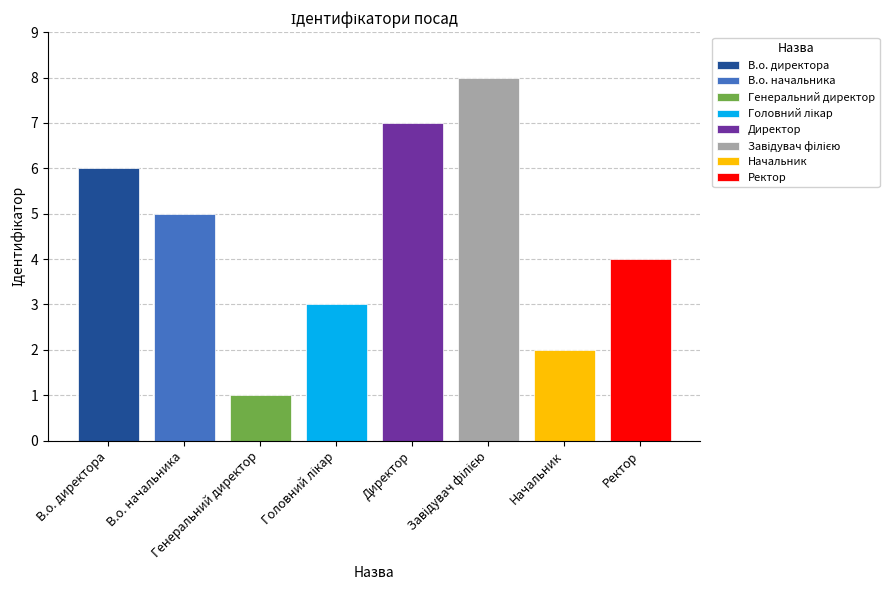

At which label is the value closest to 4?

Ректор